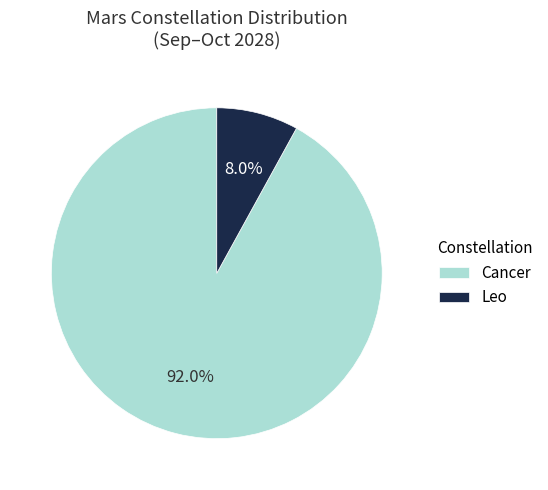

Which category has the biggest portion of the pie?

Cancer